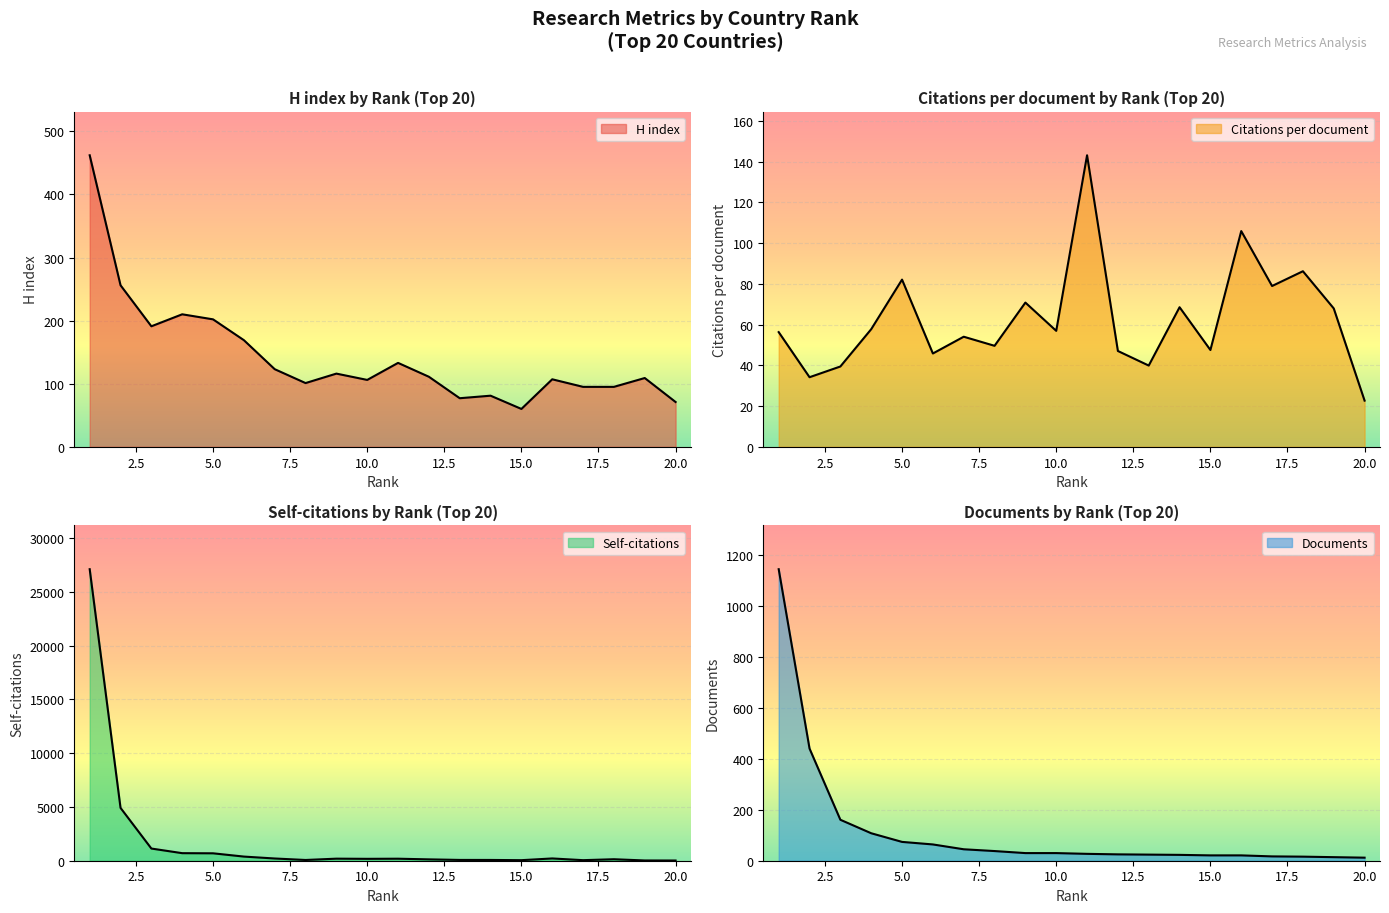

What is the approximate value of Citations per document at 14?

68.5